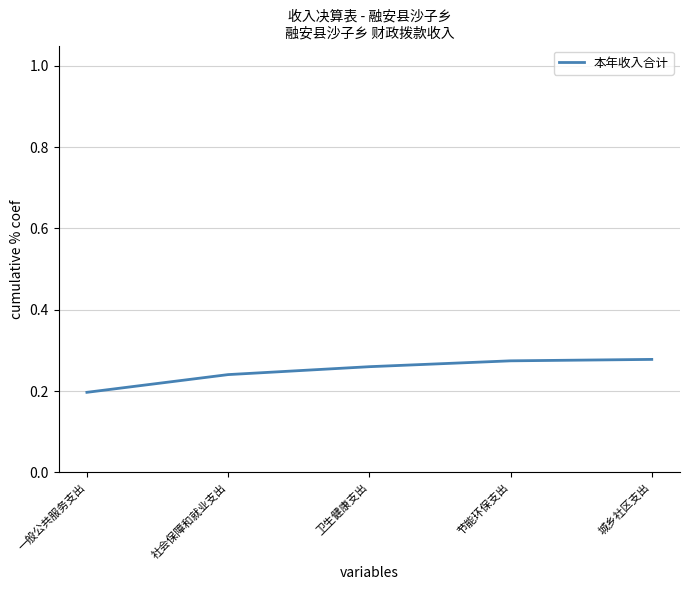

Count the values in the range 0 to 1.

5